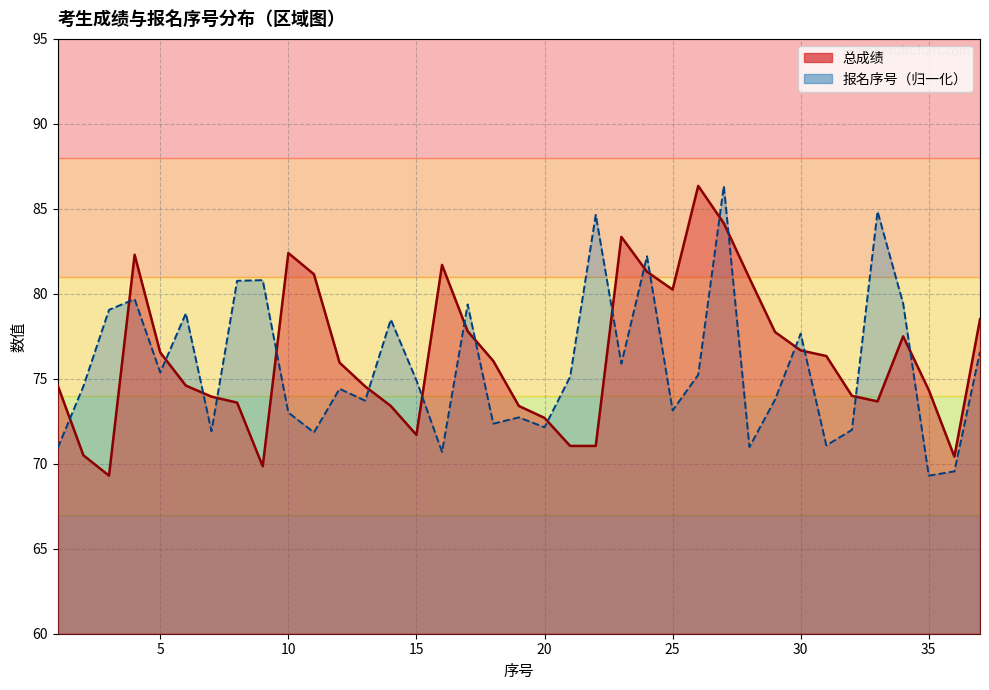

In 报名序号, how many points are higher than both neighbors (excluding endpoints)?

12